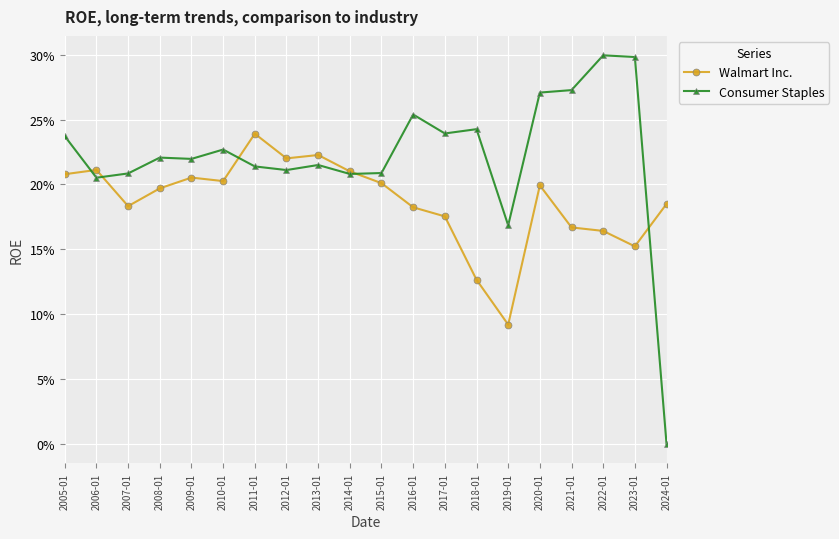

How many interior local peaks does the Consumer Staples series have?

6